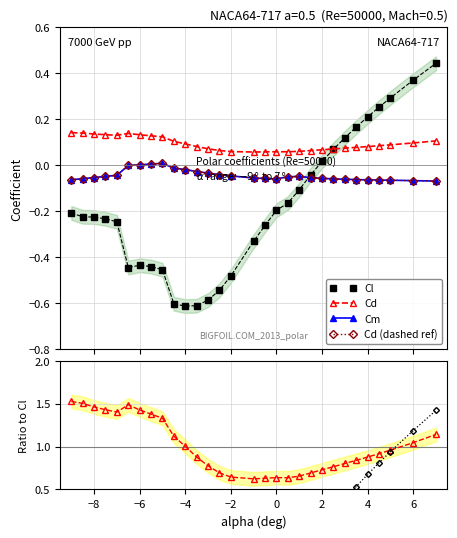

The Cm series shows -0.8 at 24. True or false?

False